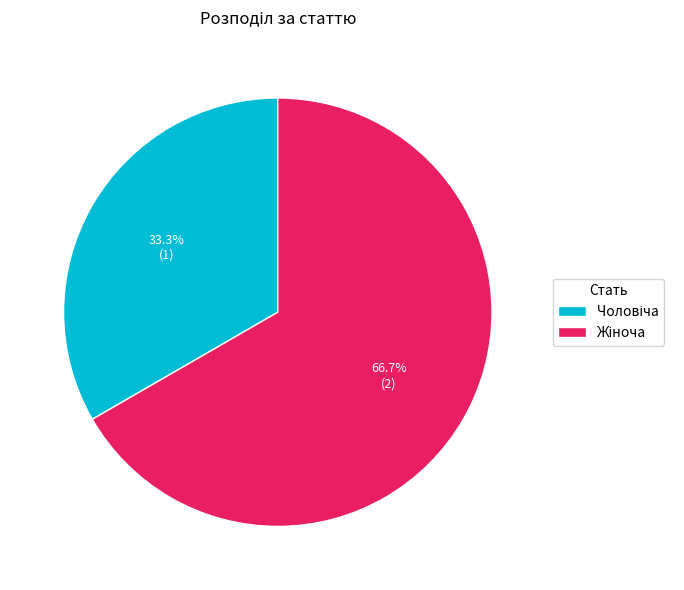

Does any single category account for the majority?

Yes